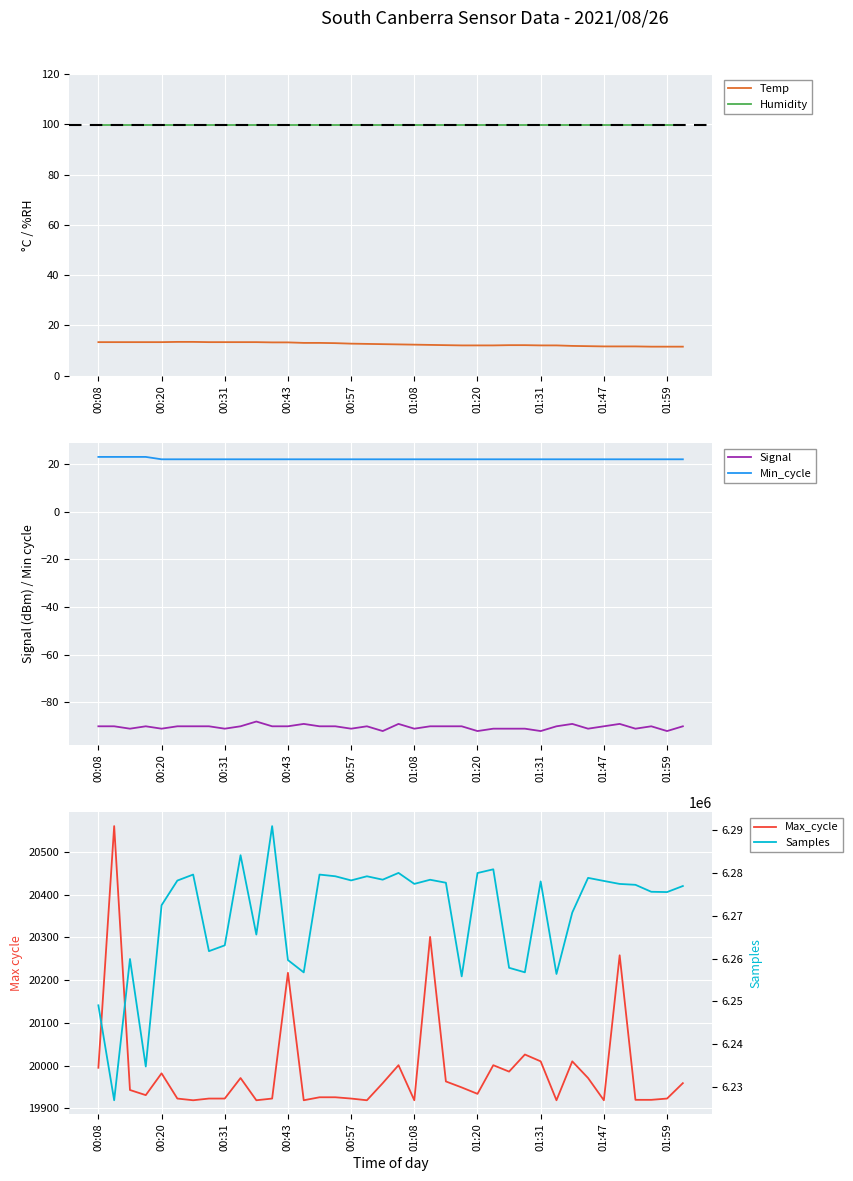

What is the total value across all series at 29?

6276367.9